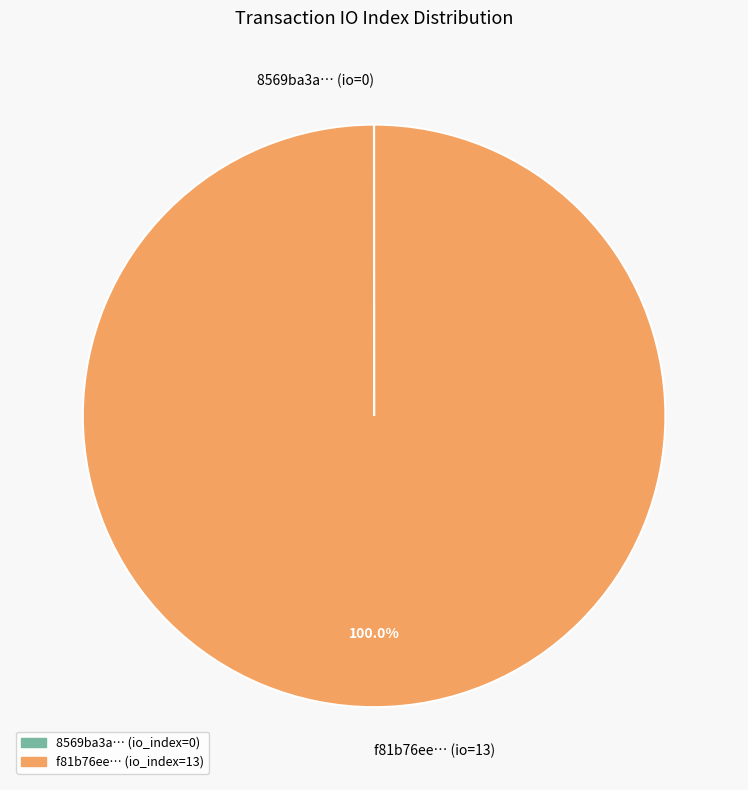

Which slice is the largest?

f81b76ee… (io=13)